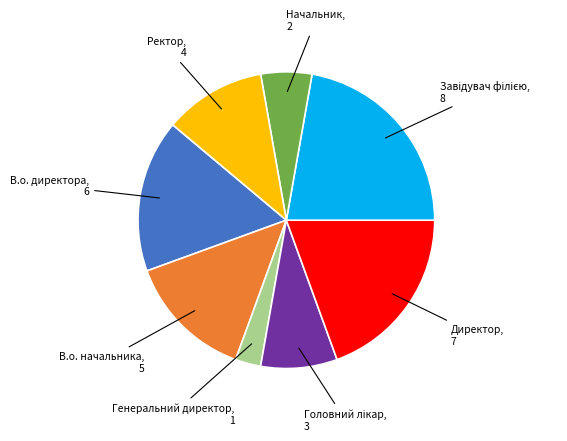

How many slices are in this pie chart?

8